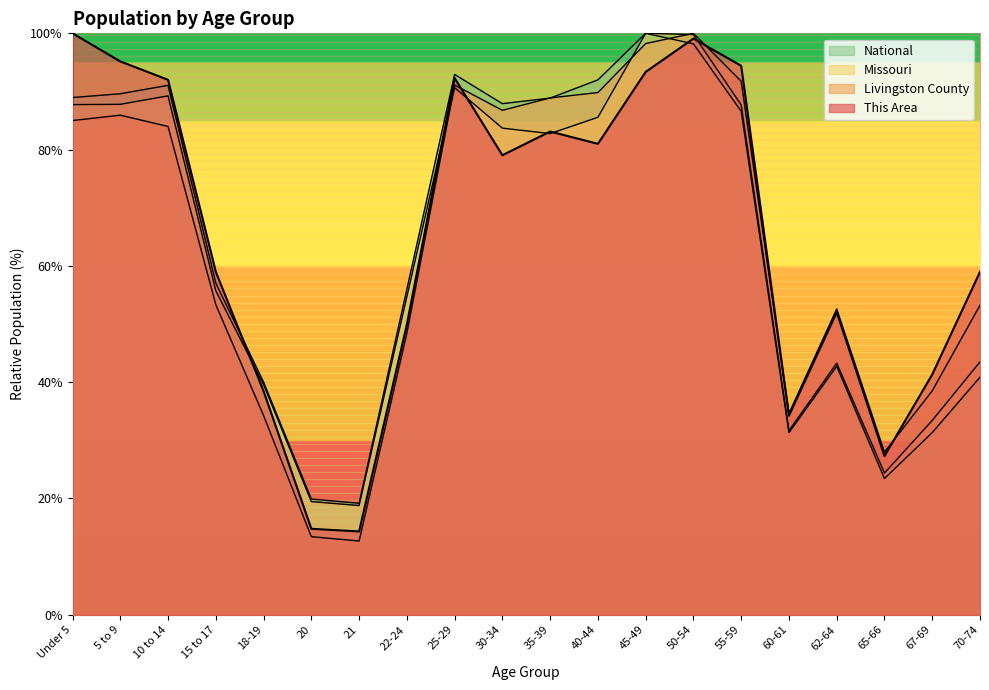

Which series has the largest total across all categories?

This Area